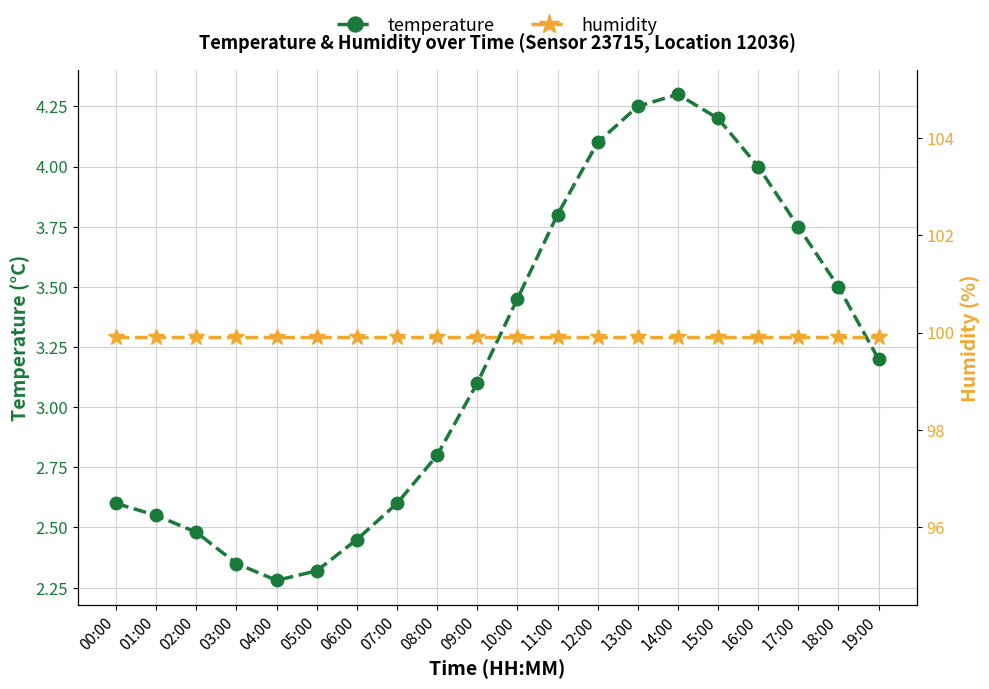

Where is temperature nearest to the value 3?

09:00